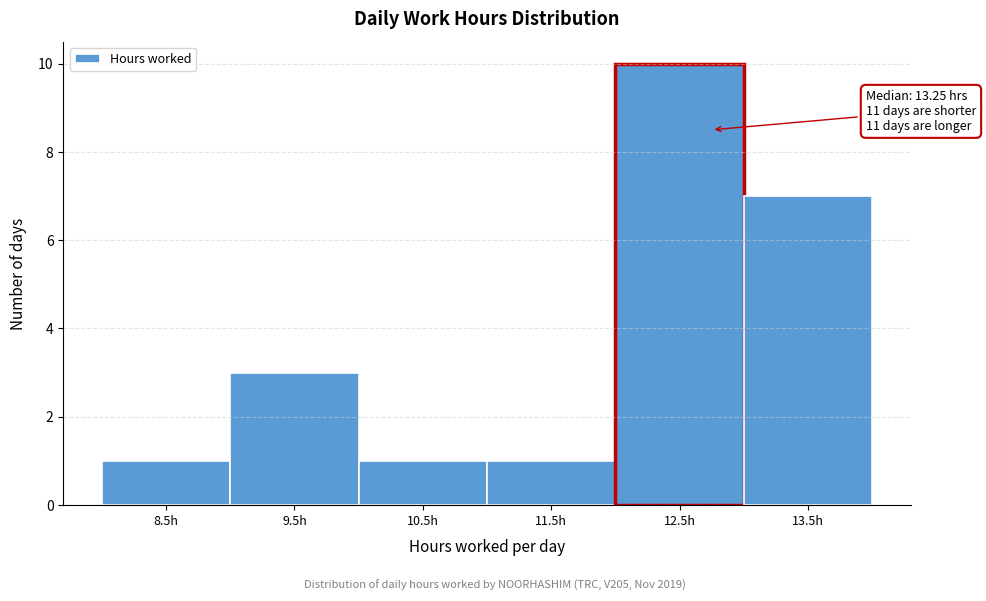

Reading left to right, extract all data points from this chart.

1	3	1	1	10	7